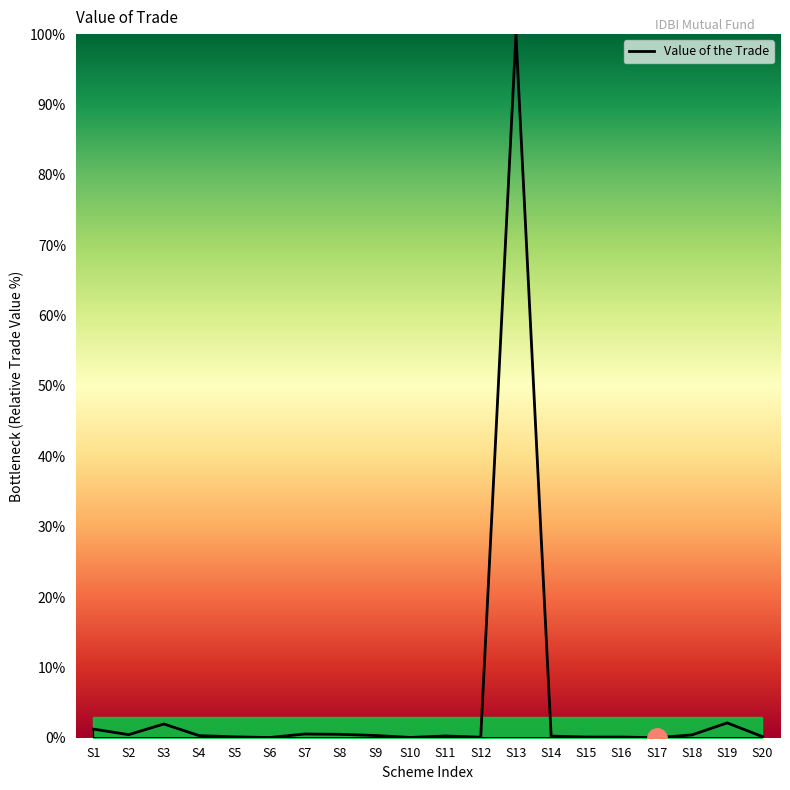

How many distinct data groups are displayed?

1